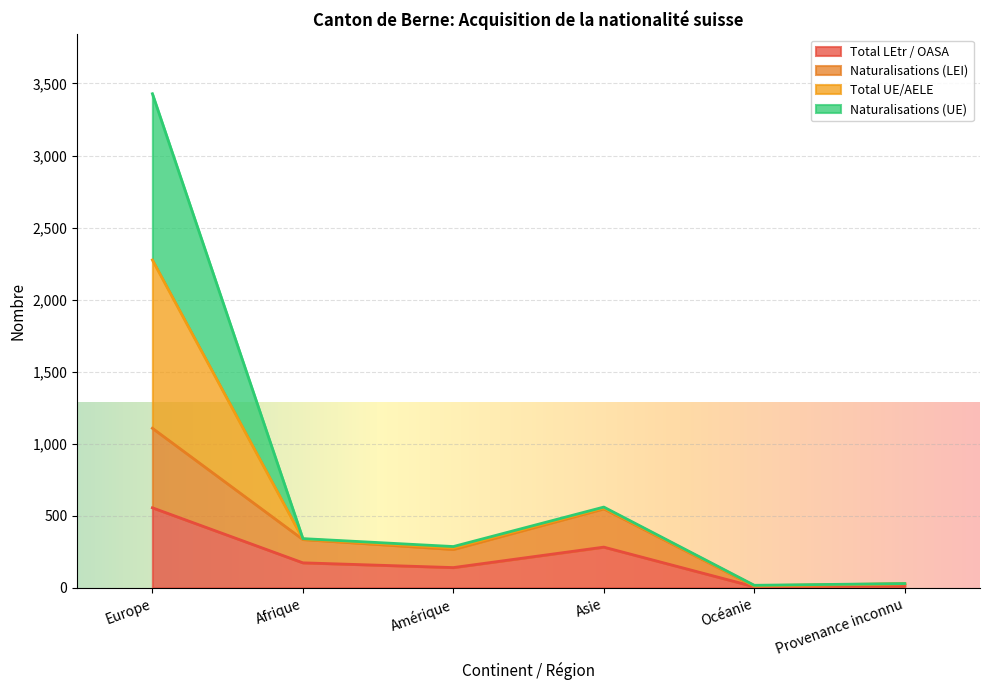

True or false: Total UE/AELE and Naturalisations (LEI) intersect in this chart.

False